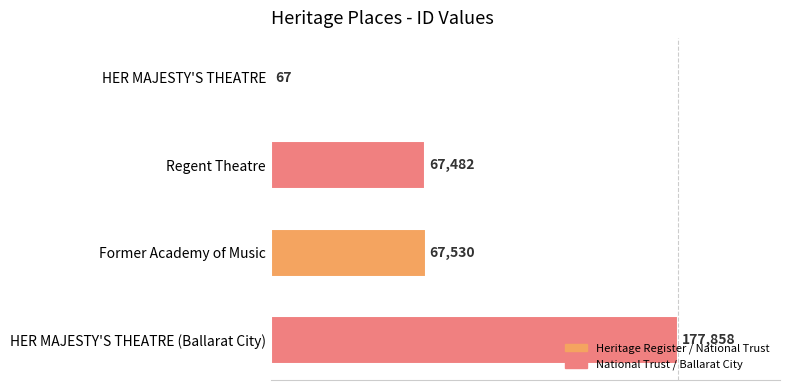

What is the sum of the values at Regent Theatre and Former Academy of Music?

135012